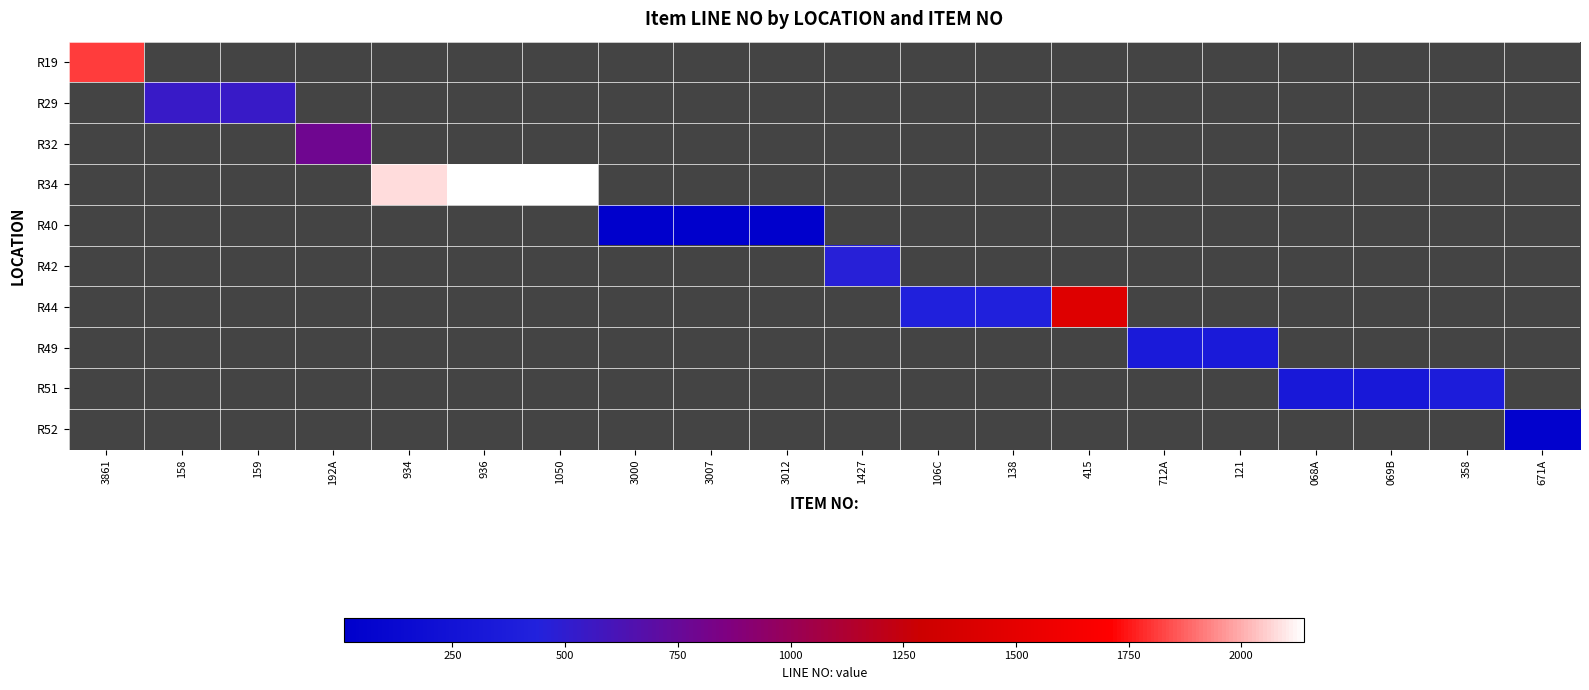

At which category does the chart reach its minimum across all series?

3000